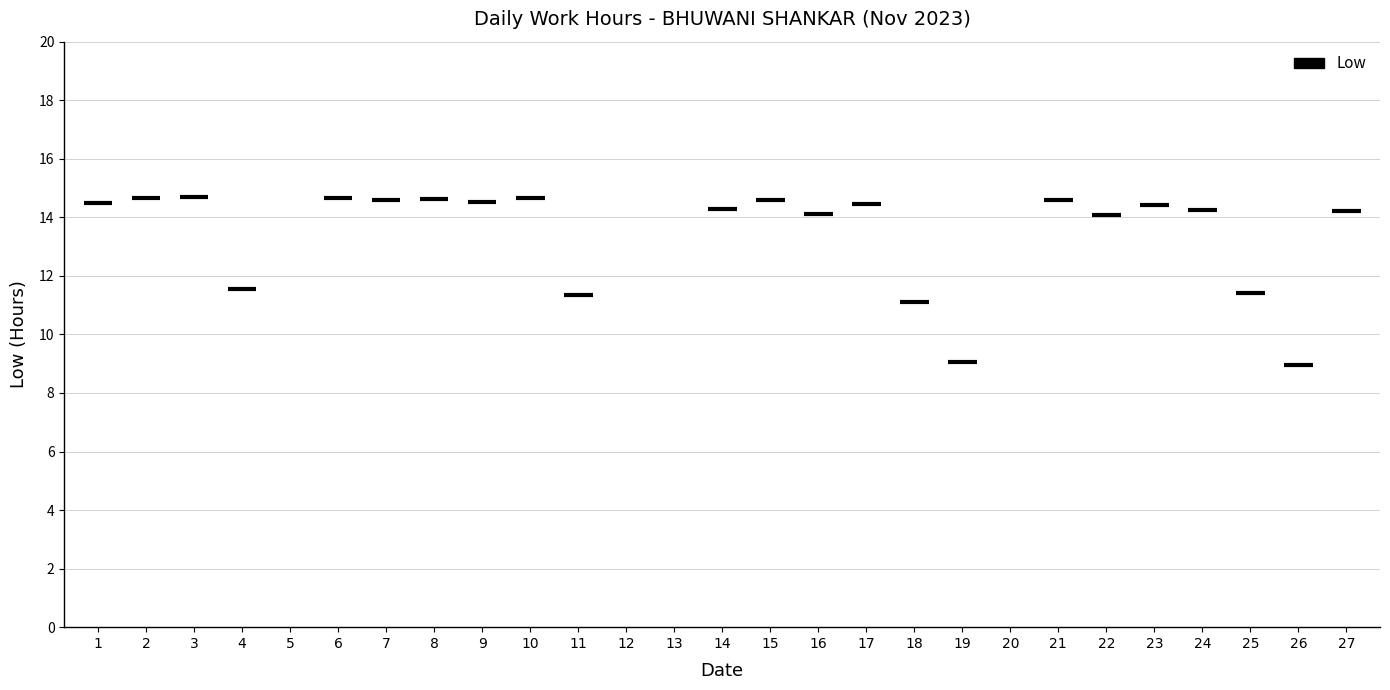

What is the value of the 14th bar from the left?

14.3